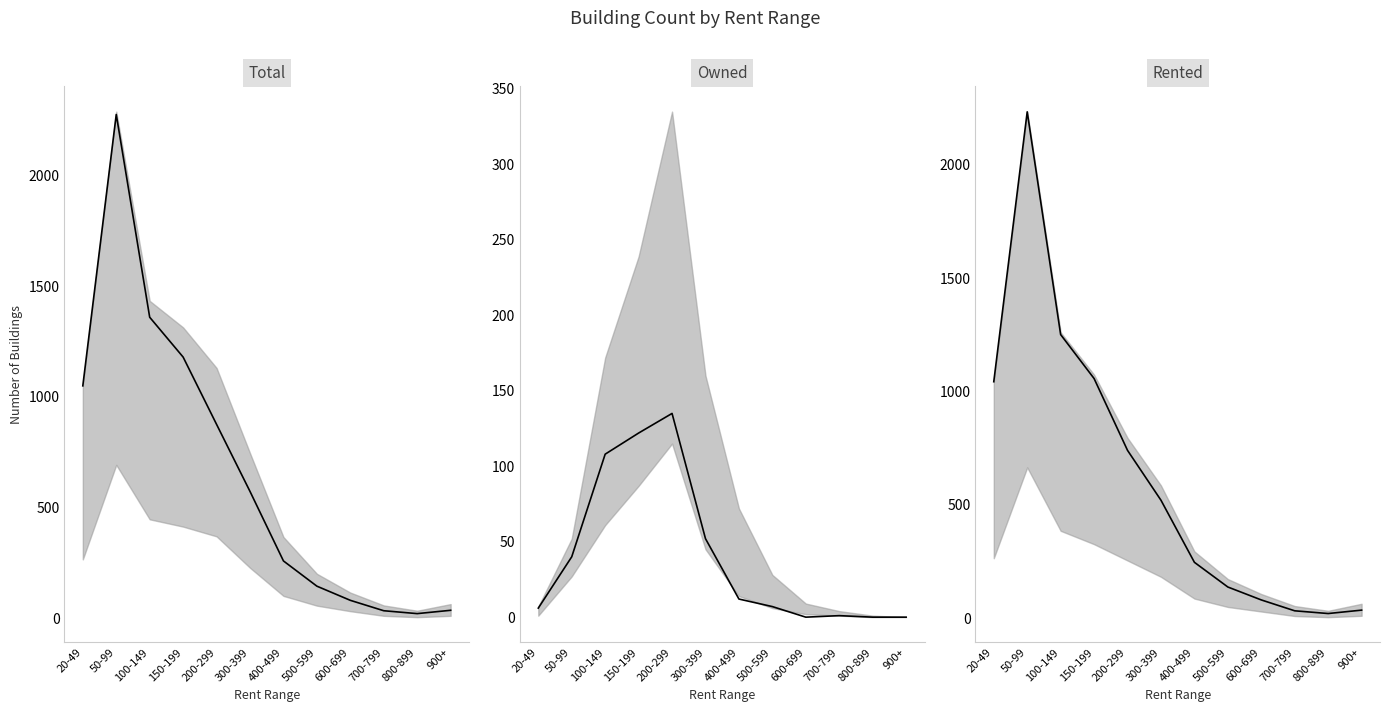

What position from the right is 800-899?

2